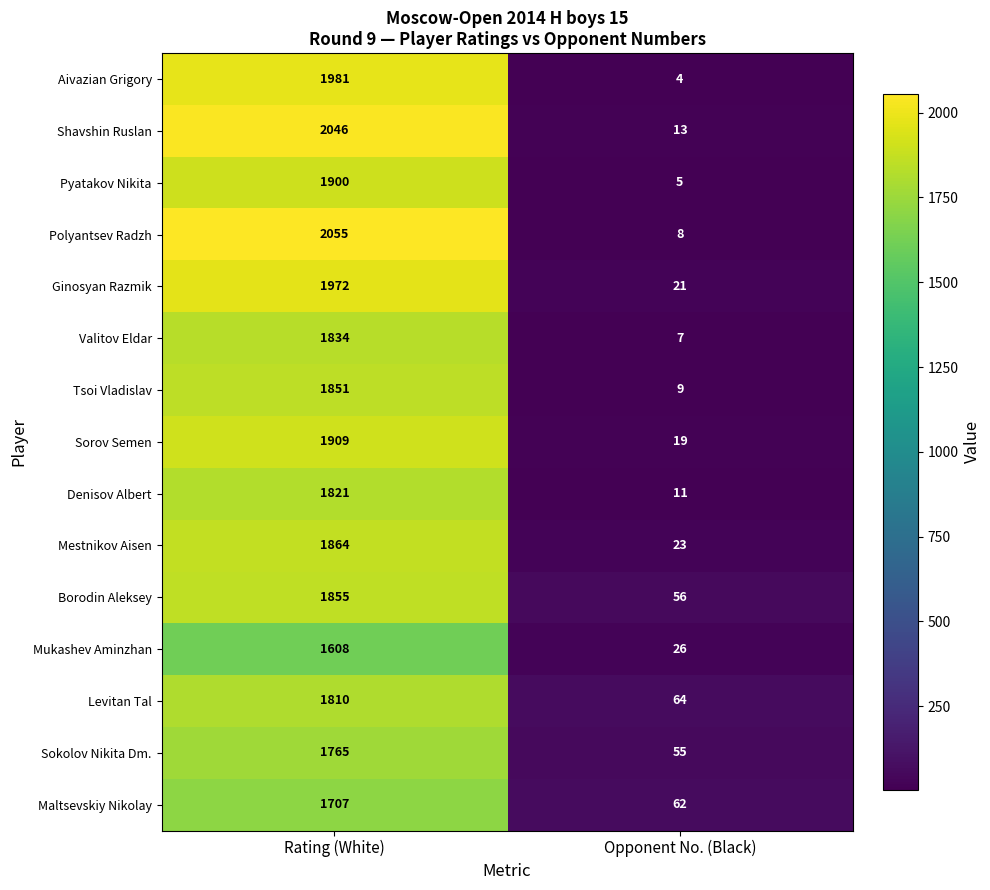

Is it true that Shavshin Ruslan equals 2046 at Rating (White)?

True